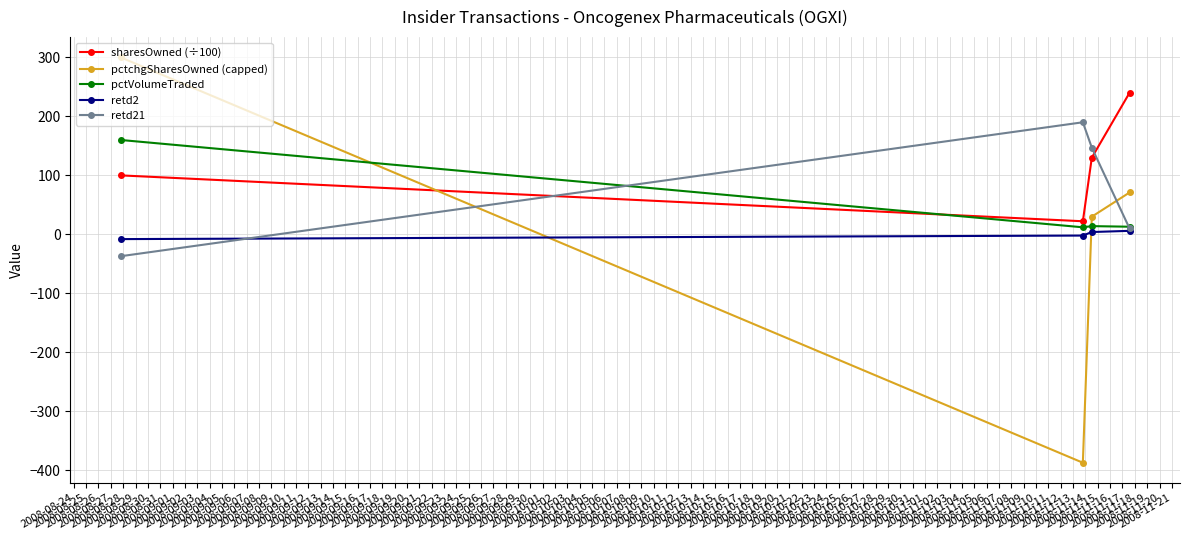

What is the value of the retd2 point at the 2nd from the left?

-2.0